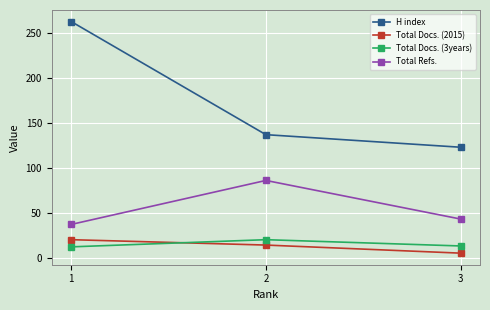

Is it true that Total Refs. equals 45 at 2?

False